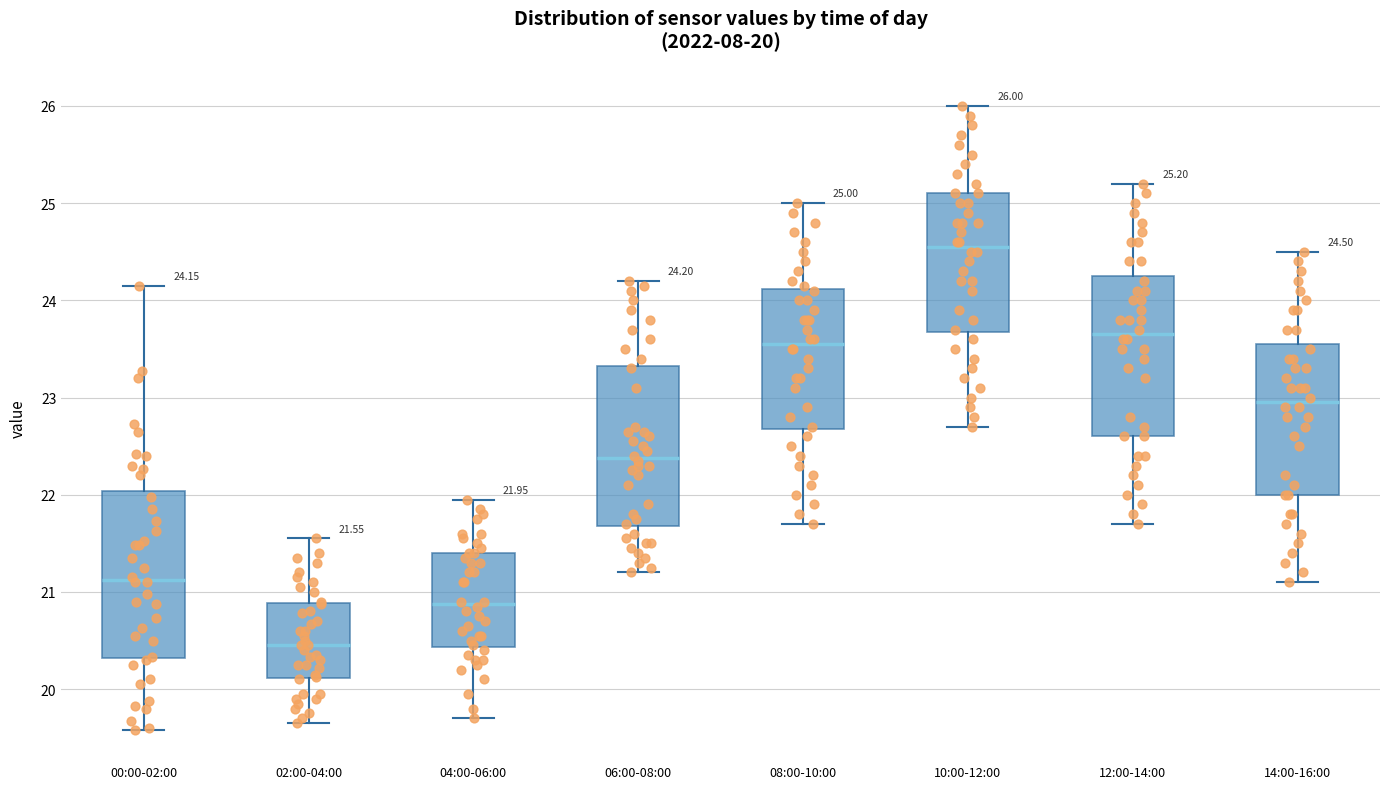

Which box has the lowest median line?

02:00-04:00